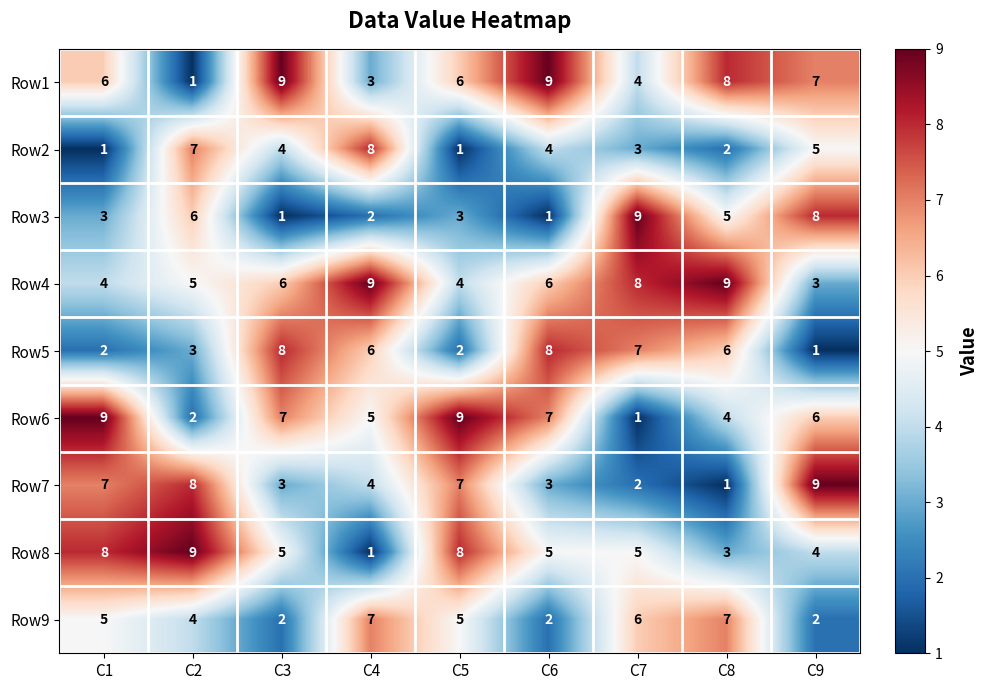

Count the Row9 values in the range 2 to 6.

7